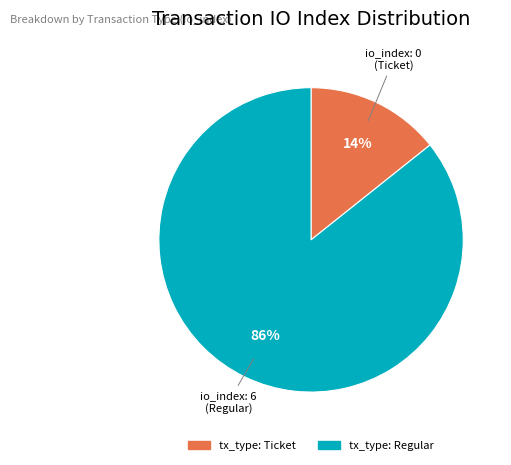

To the nearest percent, what portion does tx_type: Regular represent?

86%